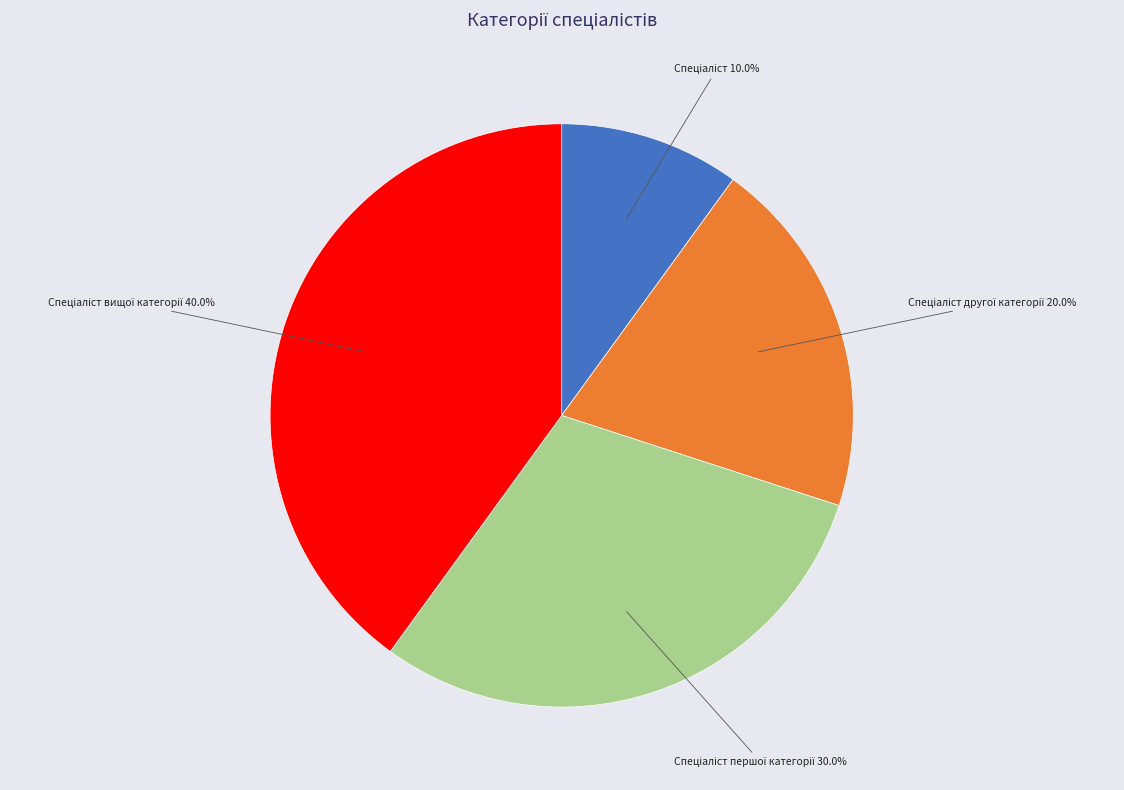

Is there a majority slice in this chart?

No